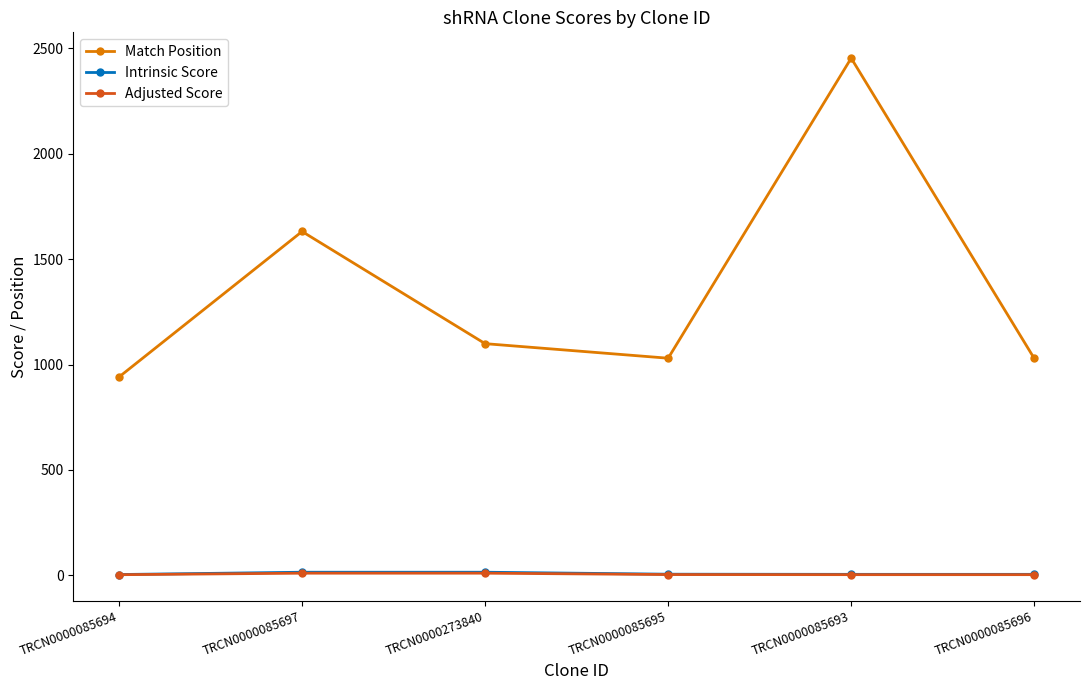

At how many categories does at least one series exceed 1358?

2